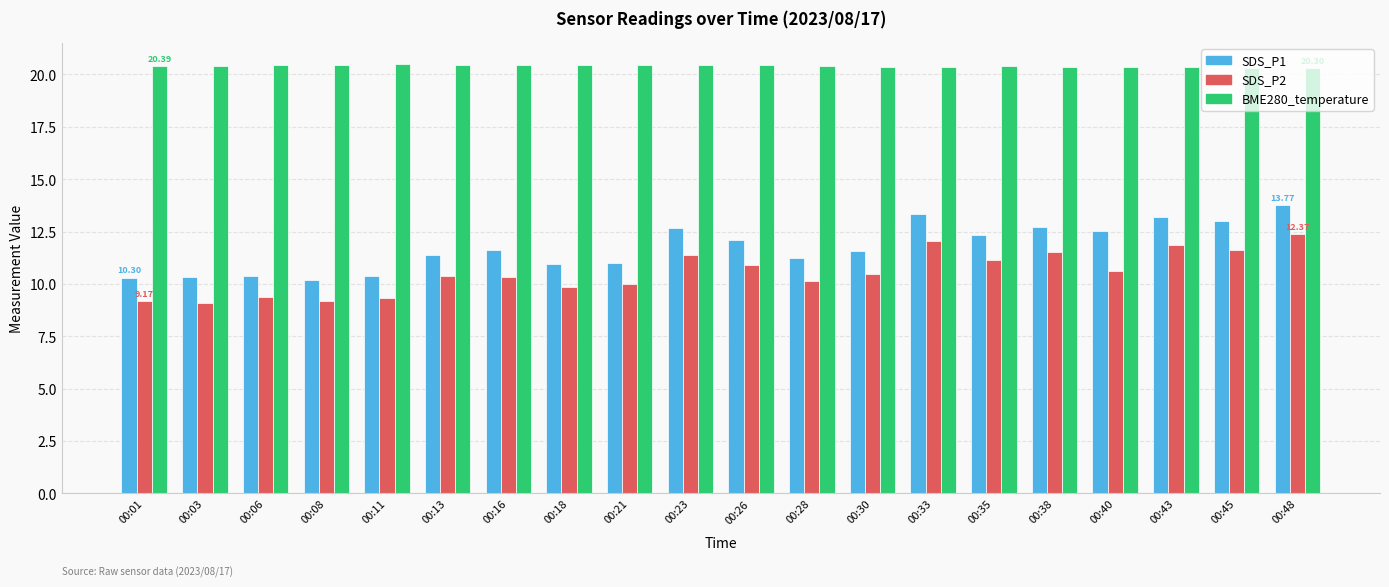

What are all the series names shown in the legend?

SDS_P1, SDS_P2, BME280_temperature